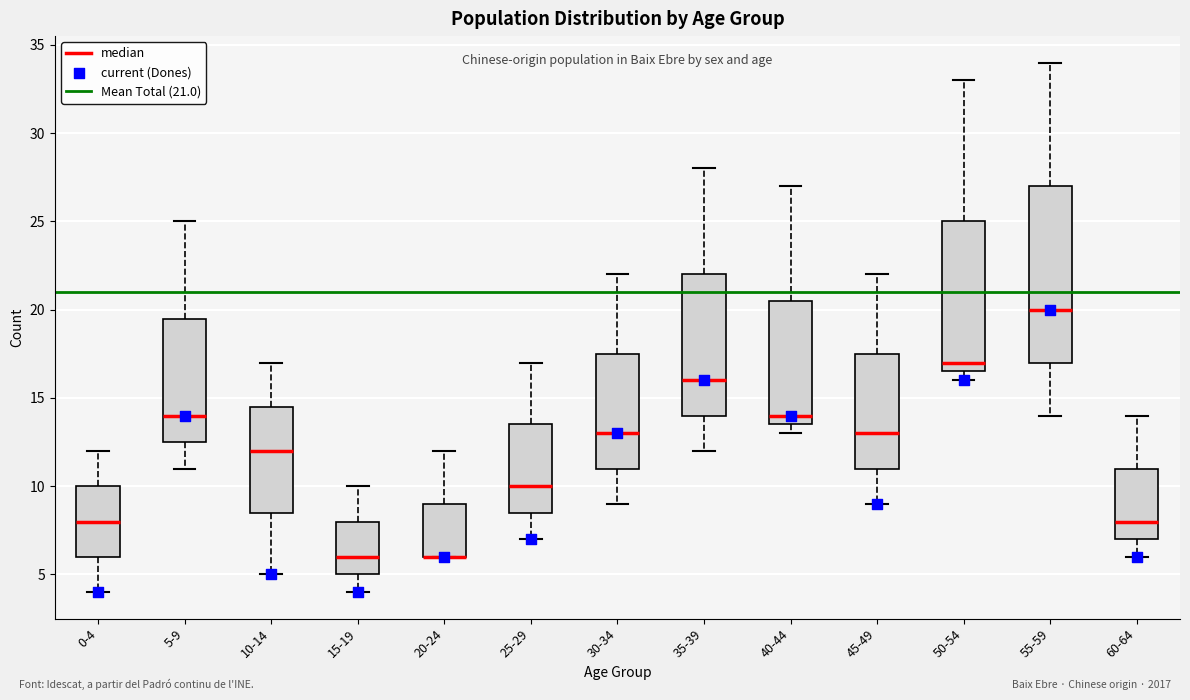

Reading left to right, read every box against the y-axis: the position of its median line, the range the box covers, and the ends of its whiskers. The values are not printed on the chart, so give them approximately, as read against the axis.

0-4: median 8.0, box 6.0 to 10.0, whiskers 4.0 to 12.0
5-9: median 14.0, box 12.5 to 19.5, whiskers 11.0 to 25.0
10-14: median 12.0, box 8.5 to 14.5, whiskers 5.0 to 17.0
15-19: median 6.0, box 5.0 to 8.0, whiskers 4.0 to 10.0
20-24: median 6.0 (drawn on the box's lower edge), box 6.0 to 9.0, whiskers 6.0 to 12.0
25-29: median 10.0, box 8.5 to 13.5, whiskers 7.0 to 17.0
30-34: median 13.0, box 11.0 to 17.5, whiskers 9.0 to 22.0
35-39: median 16.0, box 14.0 to 22.0, whiskers 12.0 to 28.0
40-44: median 14.0, box 13.5 to 20.5, whiskers 13.0 to 27.0
45-49: median 13.0, box 11.0 to 17.5, whiskers 9.0 to 22.0
50-54: median 17.0, box 16.5 to 25.0, whiskers 16.0 to 33.0
55-59: median 20.0, box 17.0 to 27.0, whiskers 14.0 to 34.0
60-64: median 8.0, box 7.0 to 11.0, whiskers 6.0 to 14.0